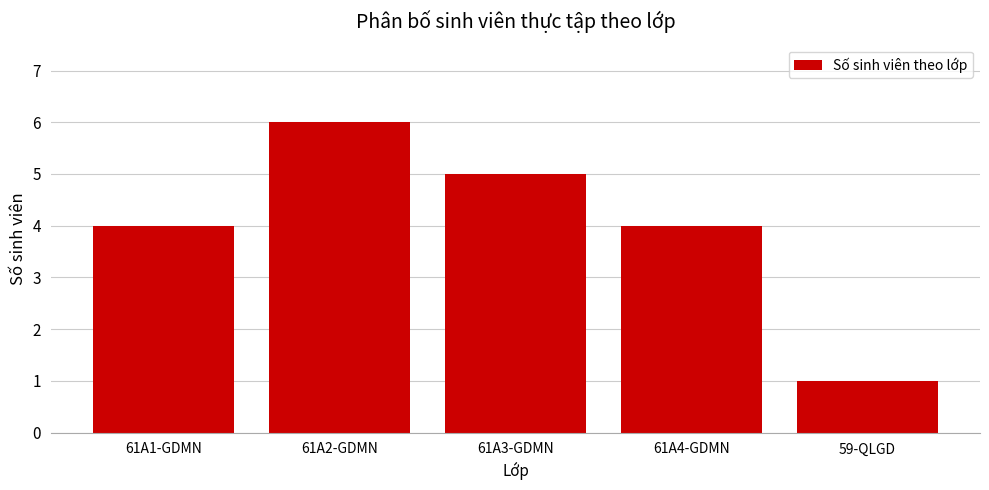

Reading left to right, what are all the values shown in this chart?

4	6	5	4	1